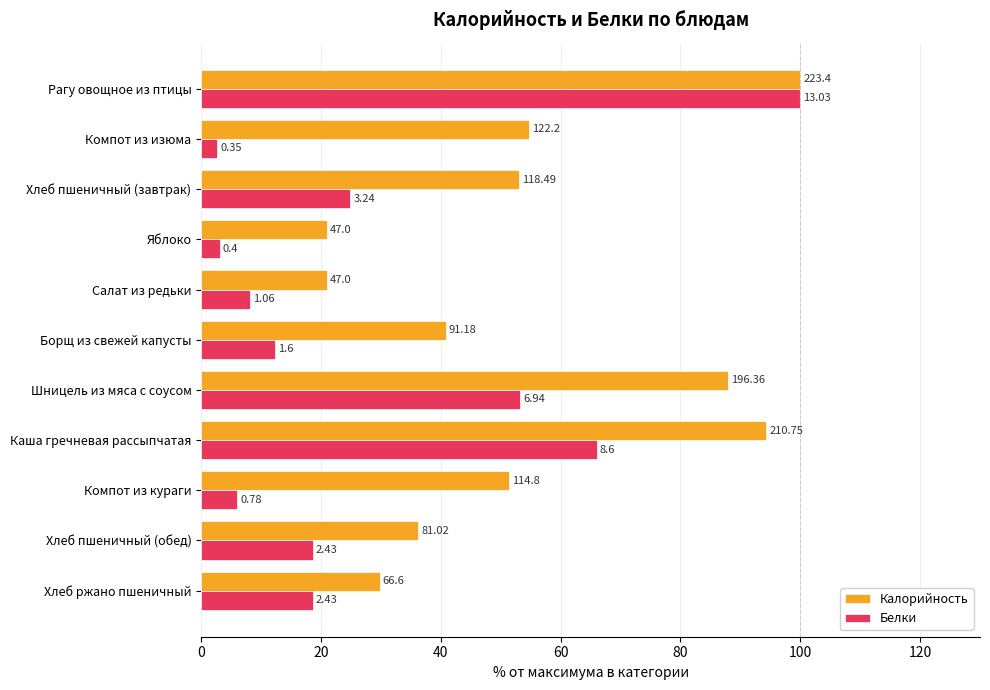

Reading left to right, what are all the values shown in this chart?

Калорийность: 100.0	54.7	53.0	21.0	21.0	40.8	87.9	94.3	51.4	36.3	29.8
Белки: 100.0	2.7	24.9	3.1	8.1	12.3	53.3	66.0	6.0	18.6	18.6